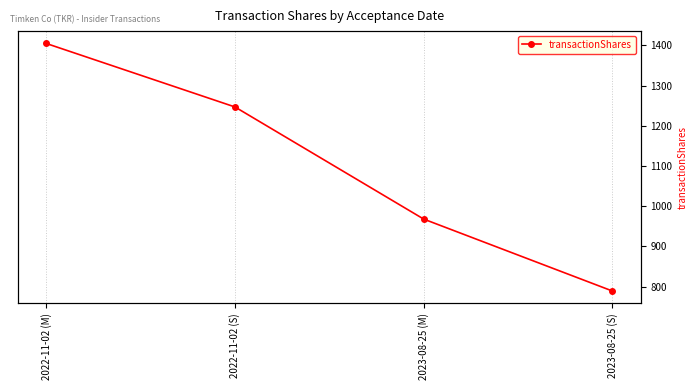

What is the difference between the maximum and second lowest values?

437